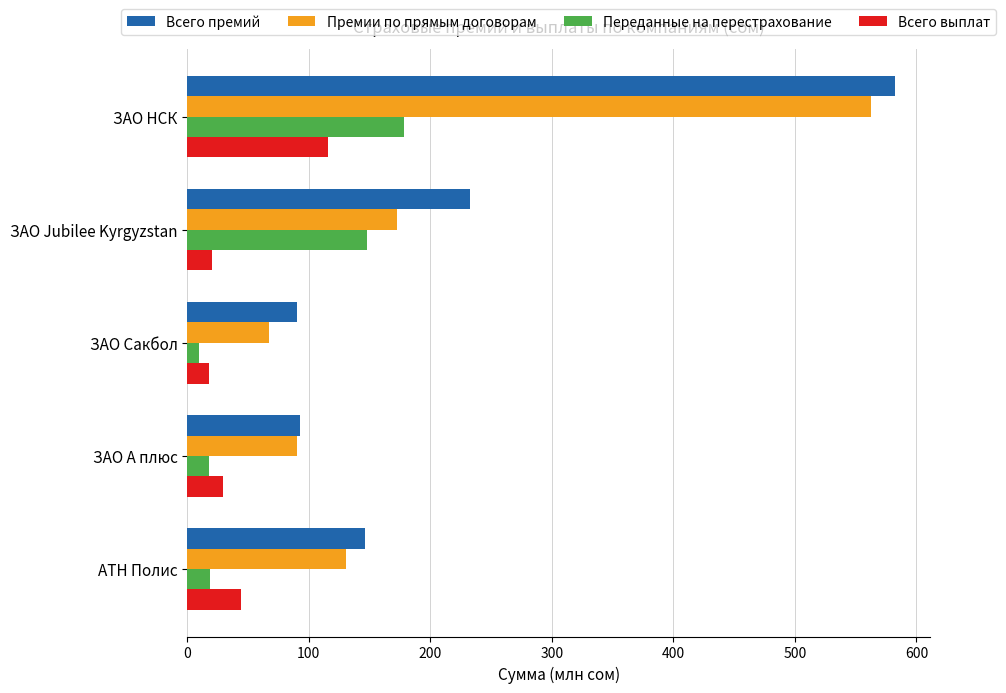

What is the difference between the highest and lowest values at ЗАО А плюс?

75.4